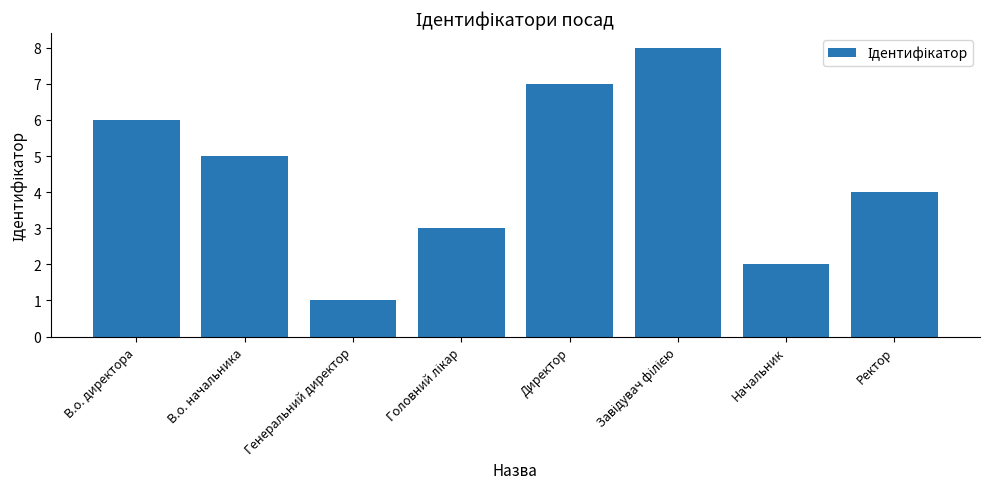

The chart shows a value of 2 at Ректор. True or false?

False